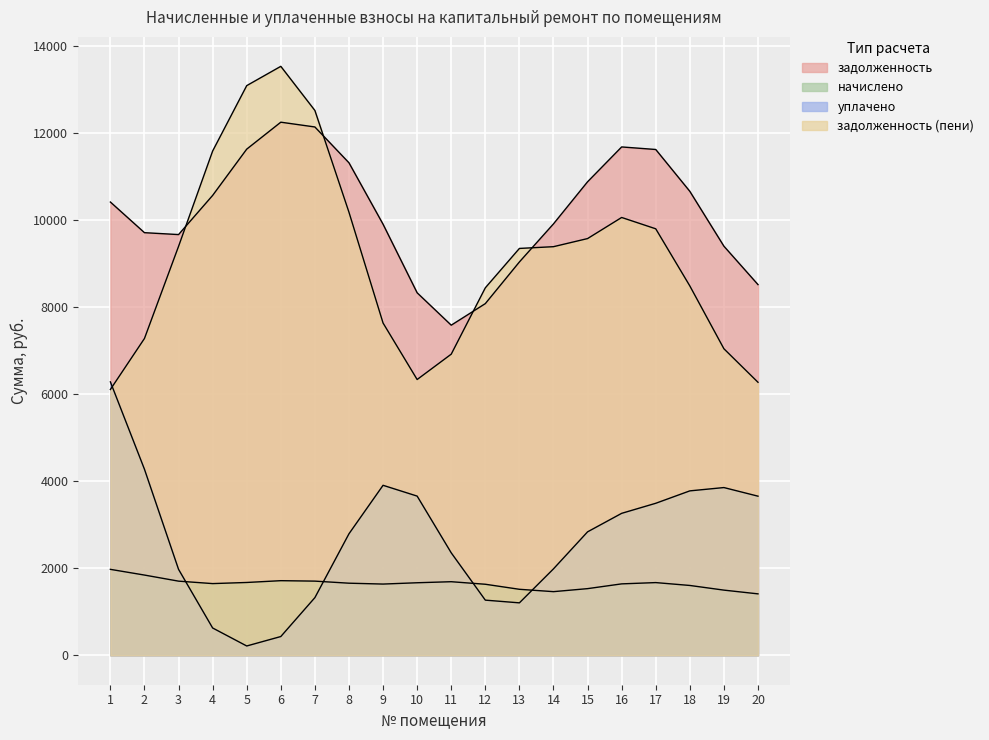

What is the sum of all начислено values?

32846.4